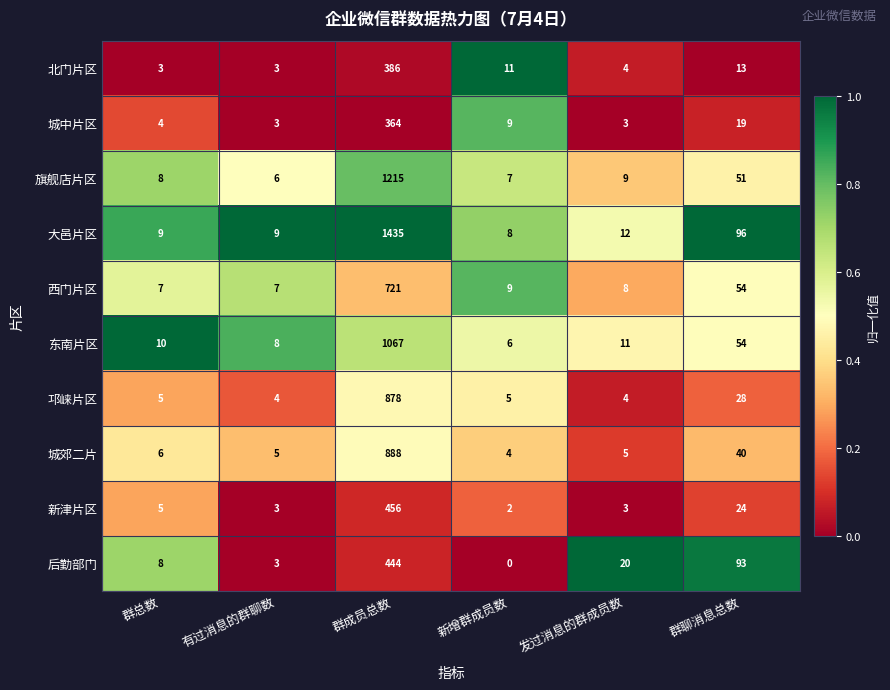

What is the difference between the maximum and minimum values in the 东南片区 series?

1061